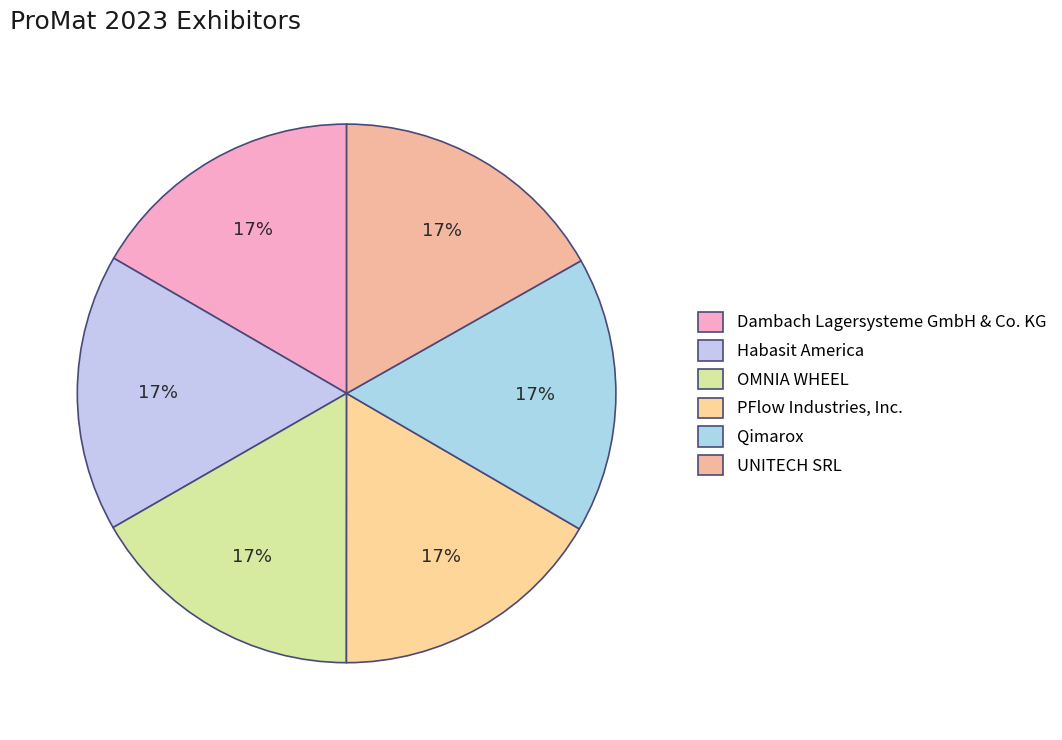

Does PFlow Industries, Inc. account for over 50% of the chart?

No